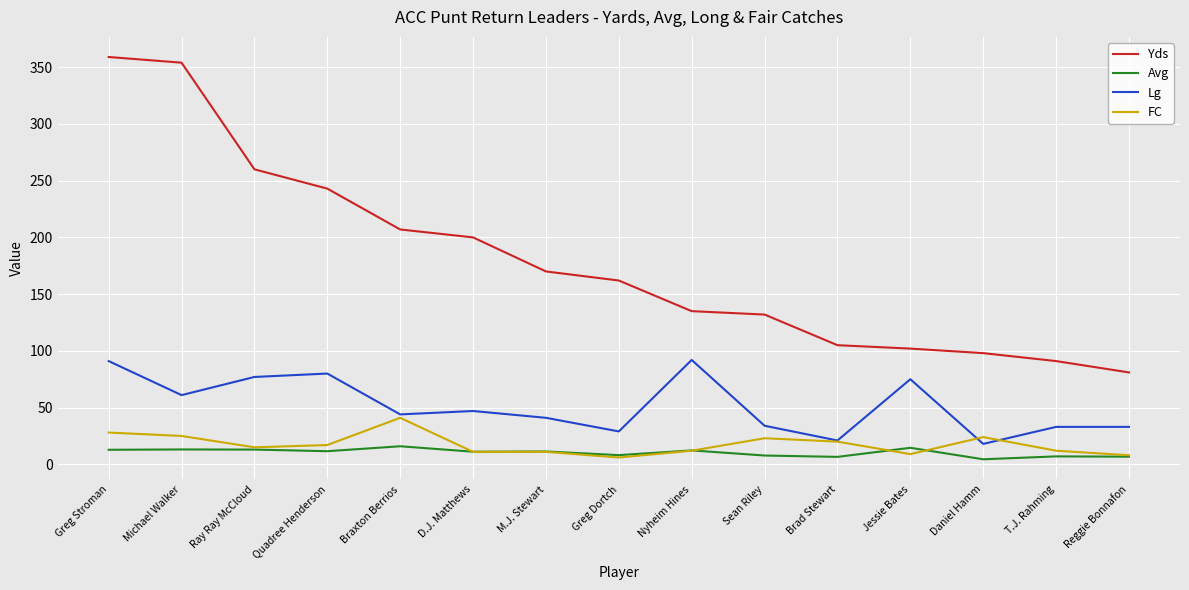

What is the difference between the second highest and second lowest values in the FC series?

20.0